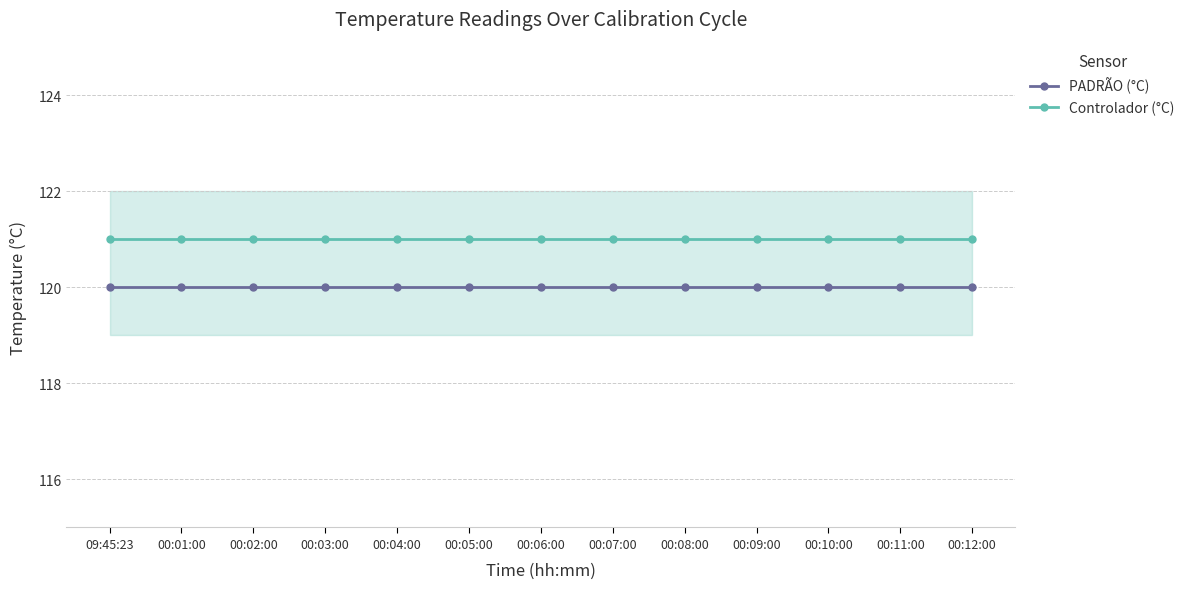

The Controlador (°C) series shows 121 at 00:03:00. True or false?

True